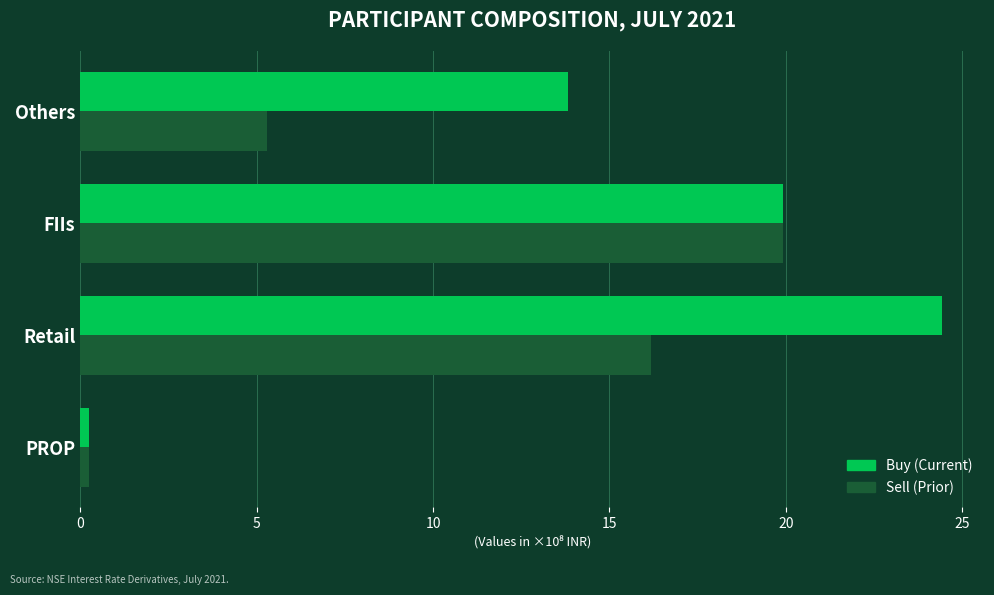

What is the difference between the Buy (Current) values at Others and Retail?

10.6